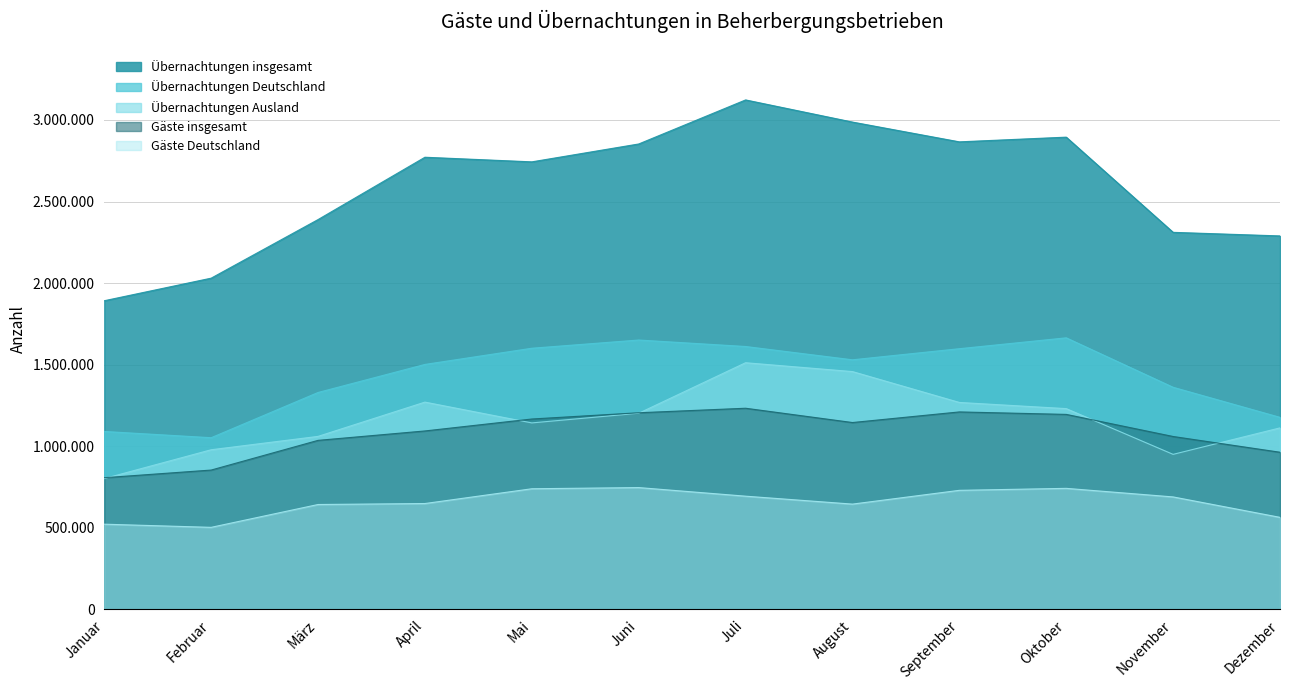

Rank the categories by Gäste insgesamt value from lowest to highest.

Januar, Februar, Dezember, März, November, April, August, Mai, Oktober, Juni, September, Juli